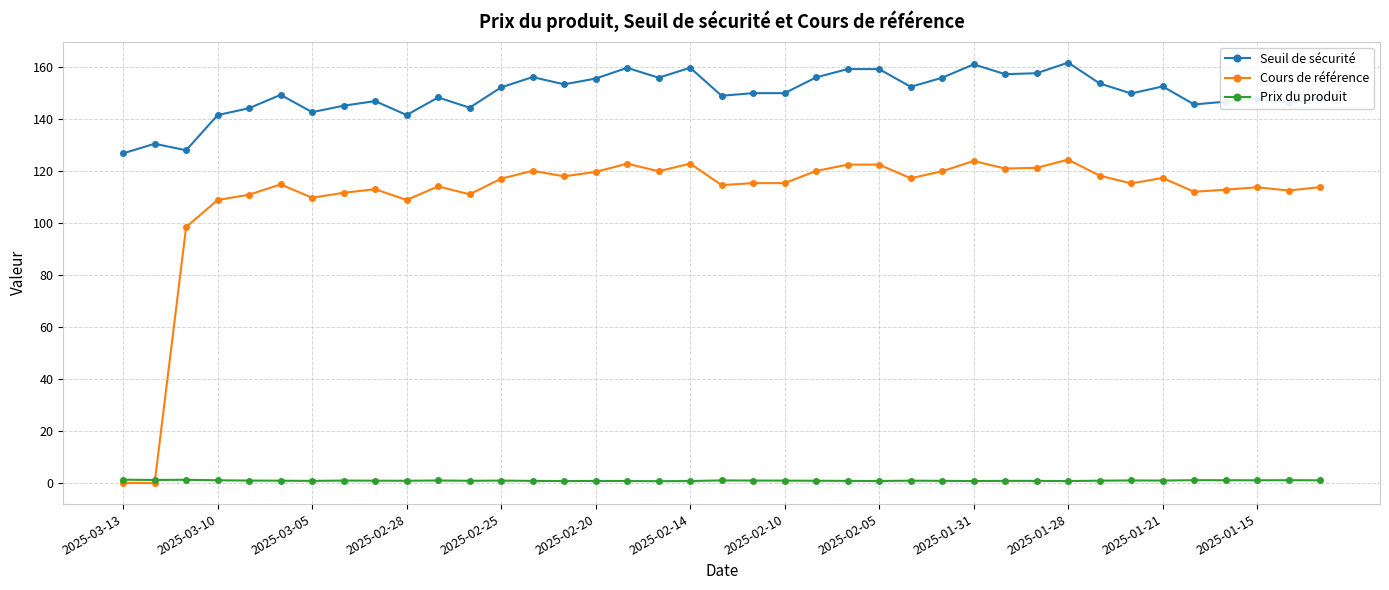

True or false: Seuil de sécurité and Prix du produit intersect in this chart.

False